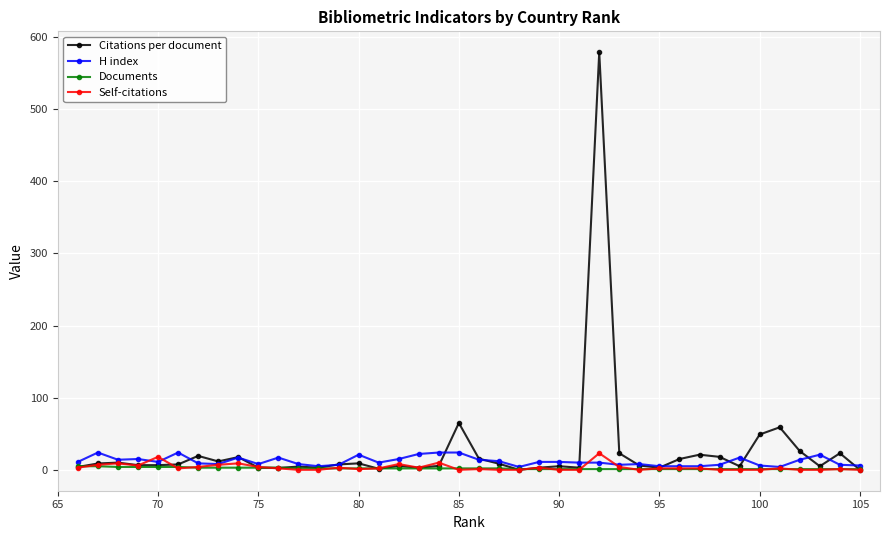

How many interior local peaks does the H index series have?

9